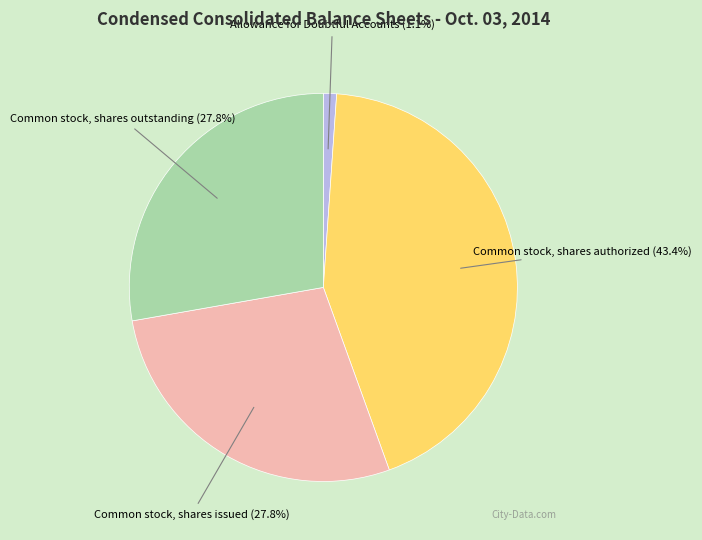

What percentage is the Common stock, shares outstanding slice, to the nearest percent?

28%